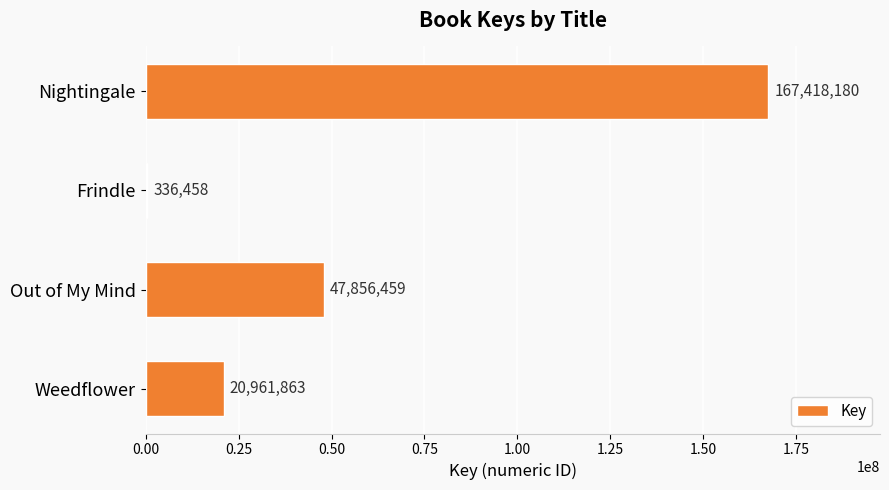

Where is the data nearest to the value 83877319?

Out of My Mind